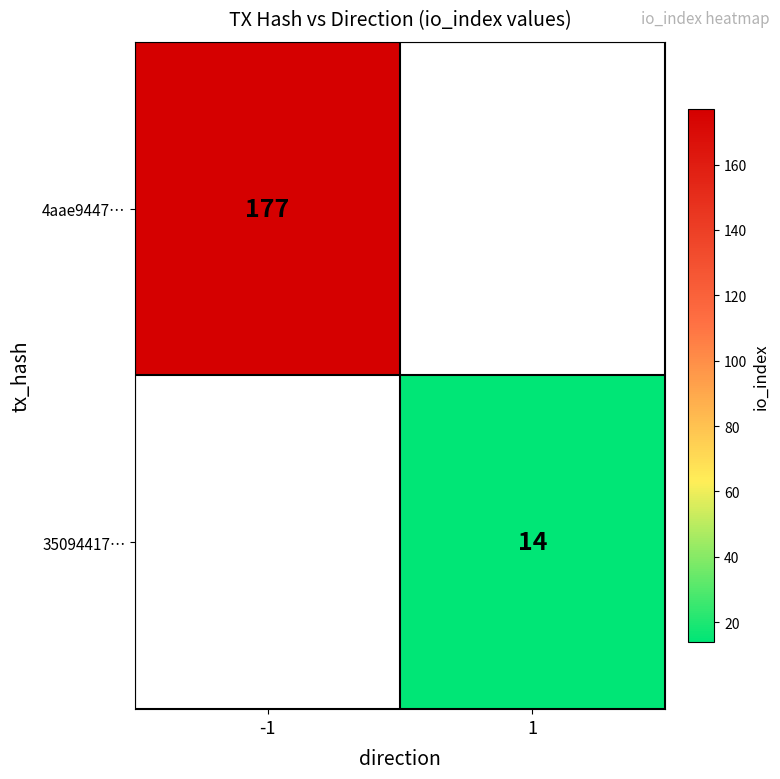

Is it true that 35094417… equals 14 at 1?

True